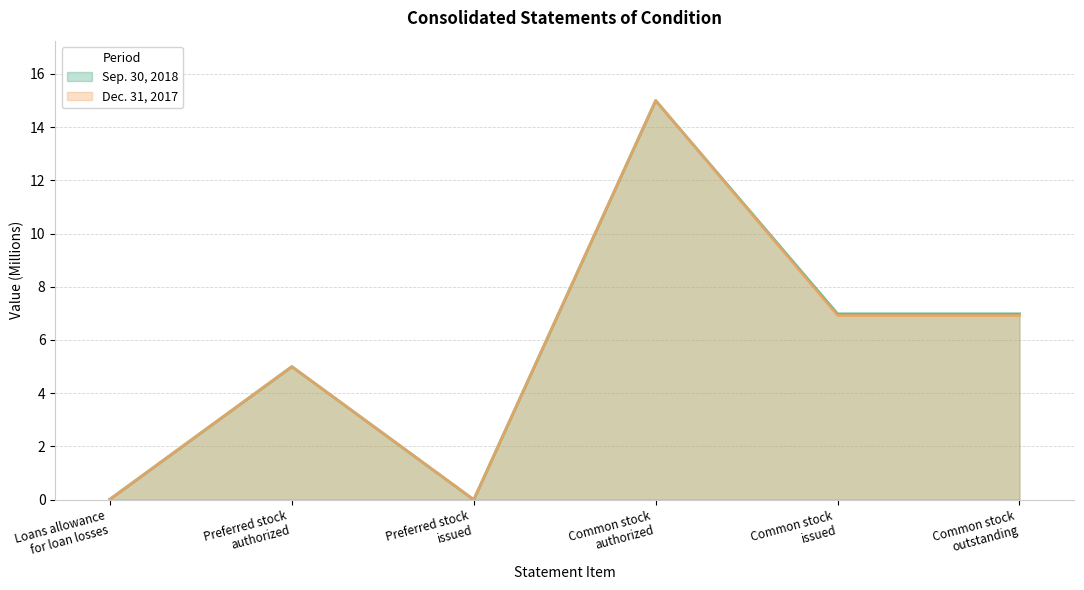

Does the chart have visible grid lines?

Yes